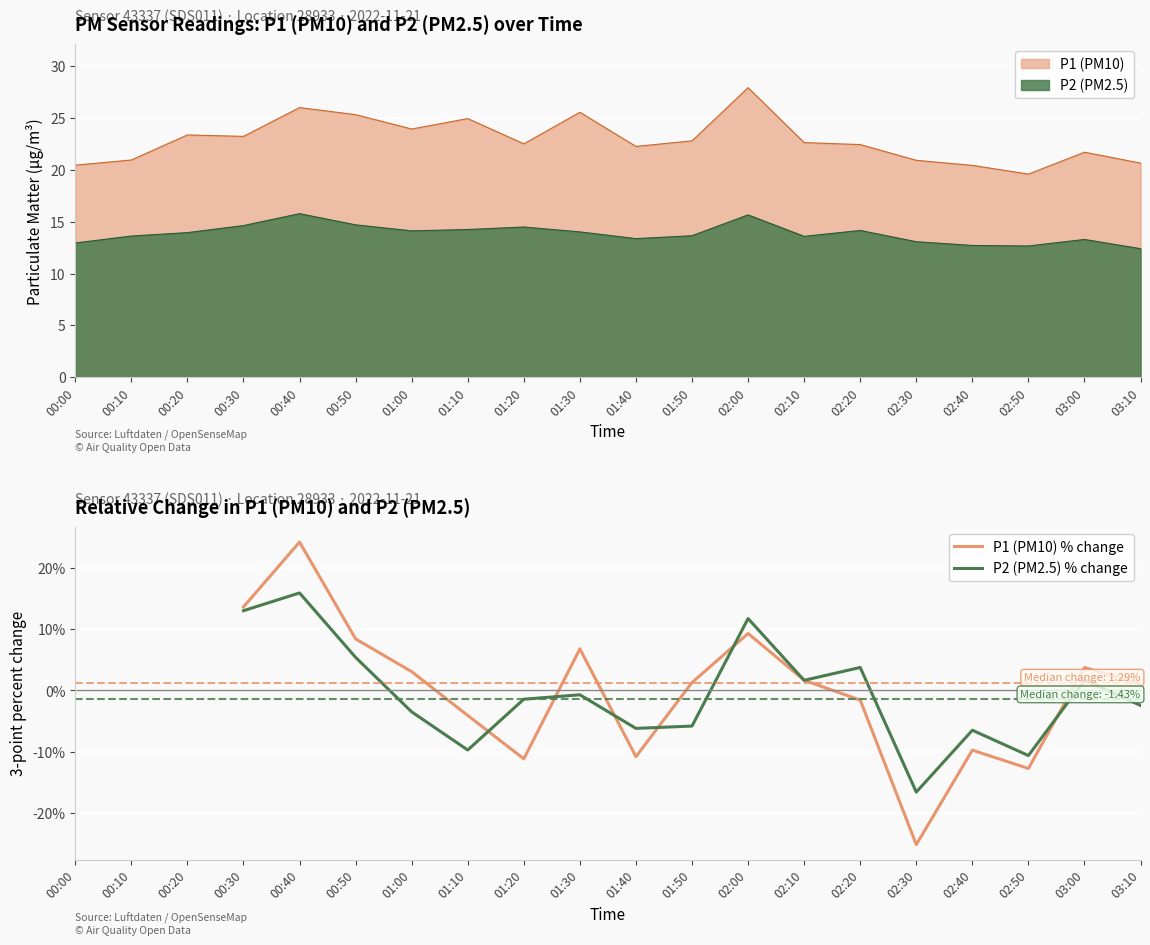

List the series in order of their peak value, lowest first.

P2 (PM2.5) % change, P1 (PM10) % change